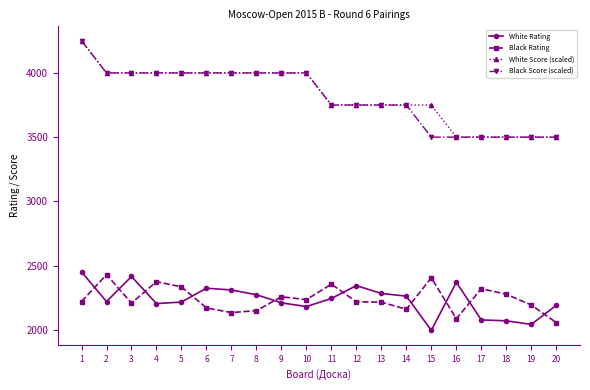

True or false: White Rating and White Score (scaled) intersect in this chart.

False